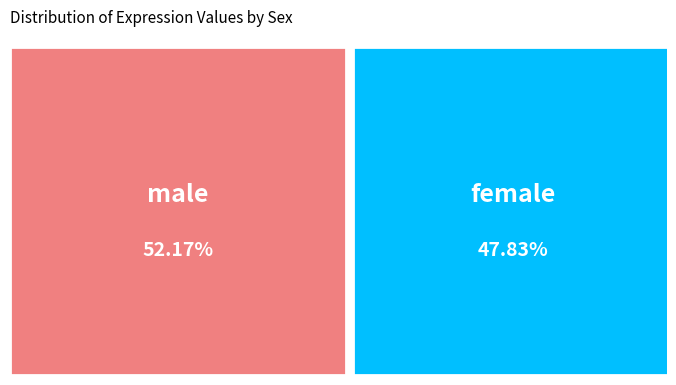

To the nearest percent, what is the average slice percentage?

50%